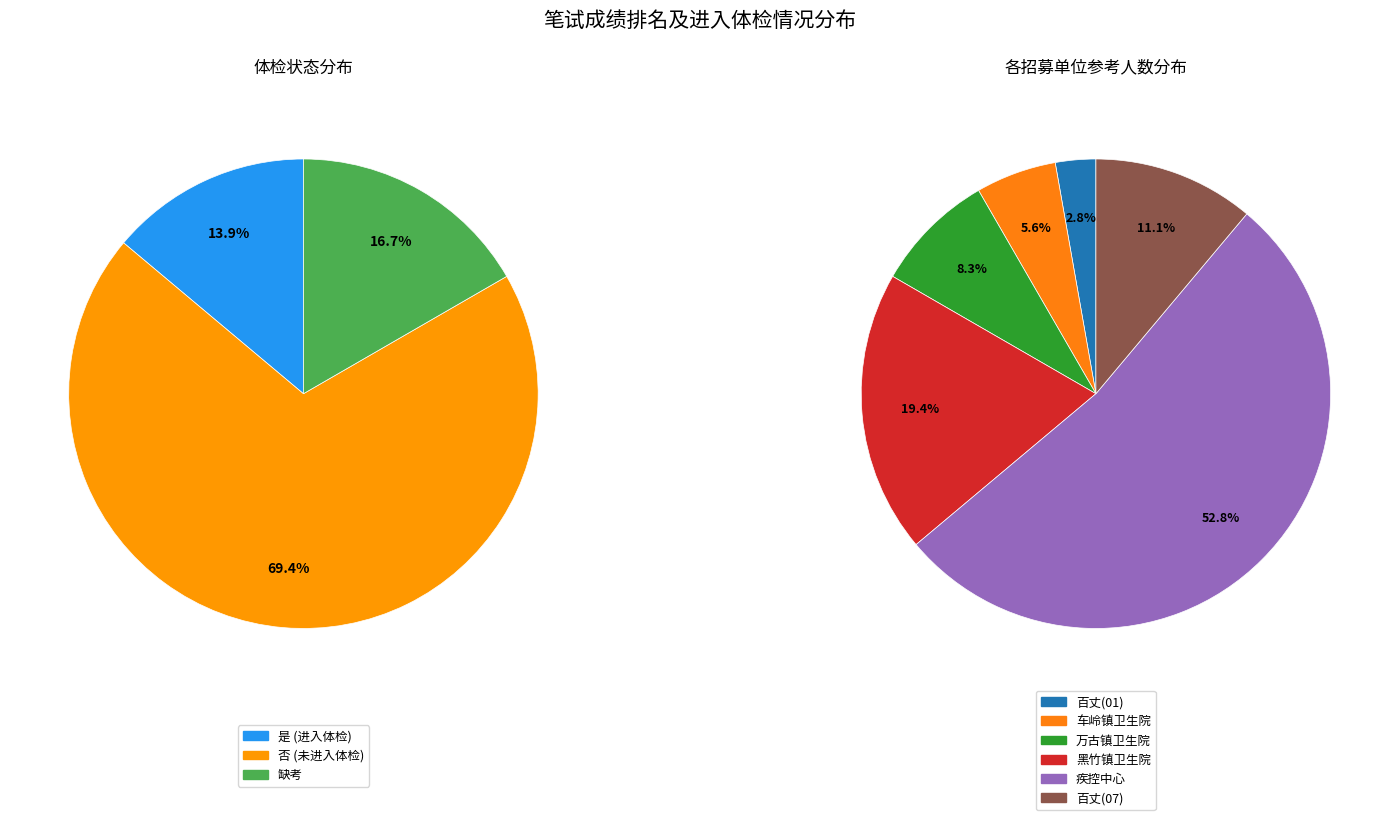

To the nearest percent, what portion does 是 represent?

14%